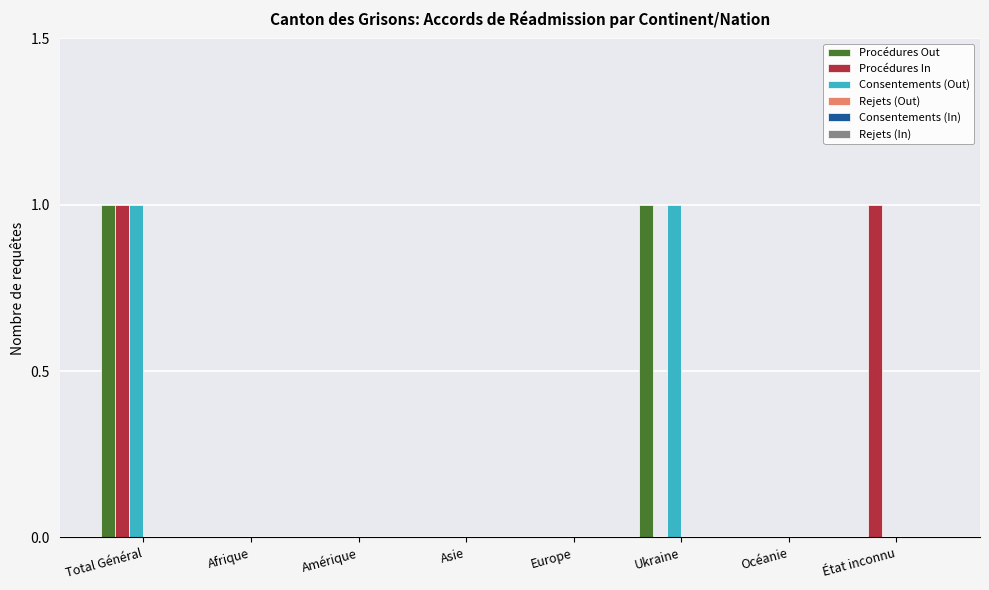

How many categories are shown in the chart?

8